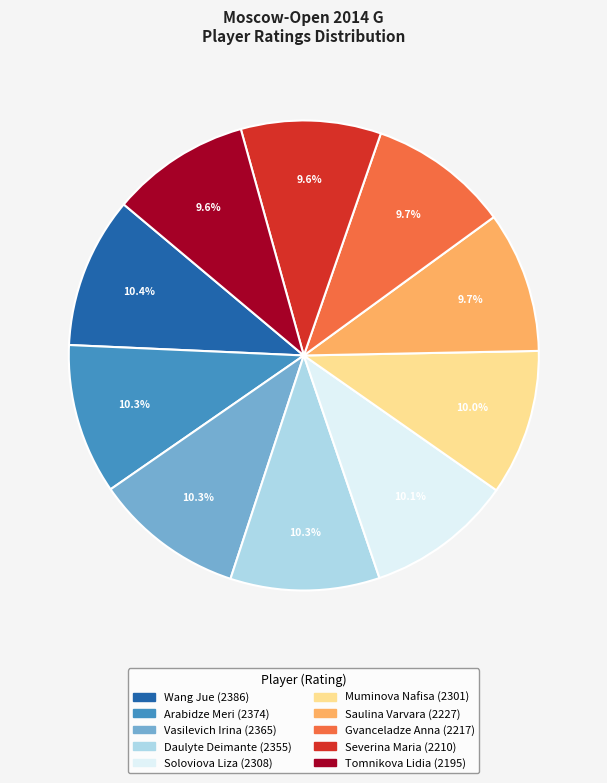

To the nearest percent, what percentage of the pie is Gvanceladze Anna?

10%